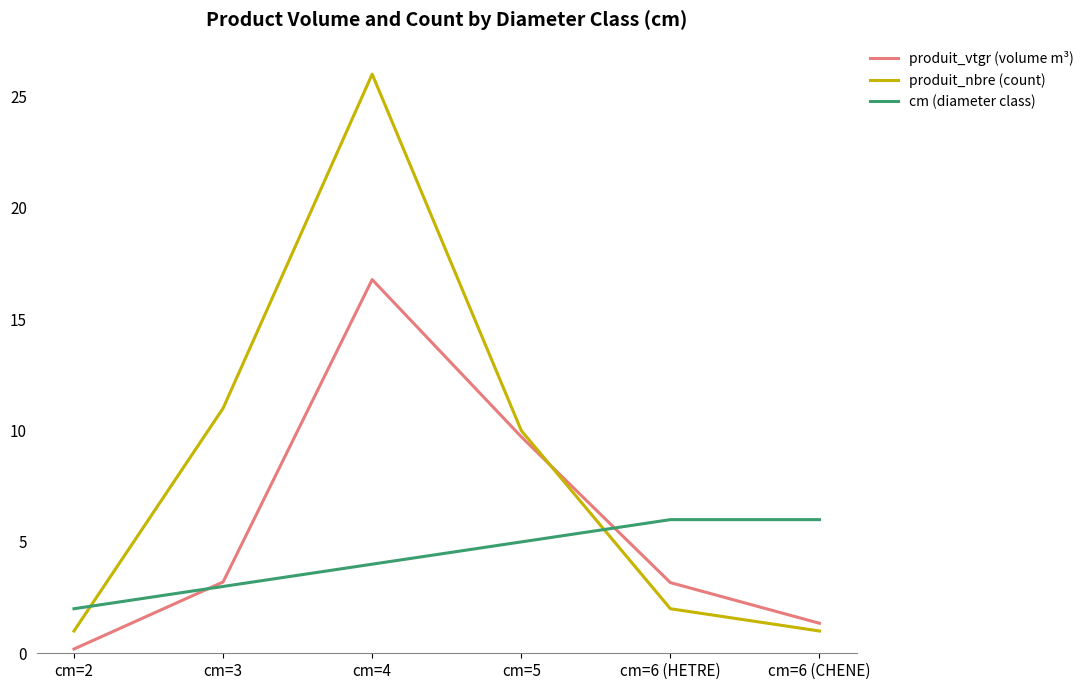

How many lines are shown in the chart?

3